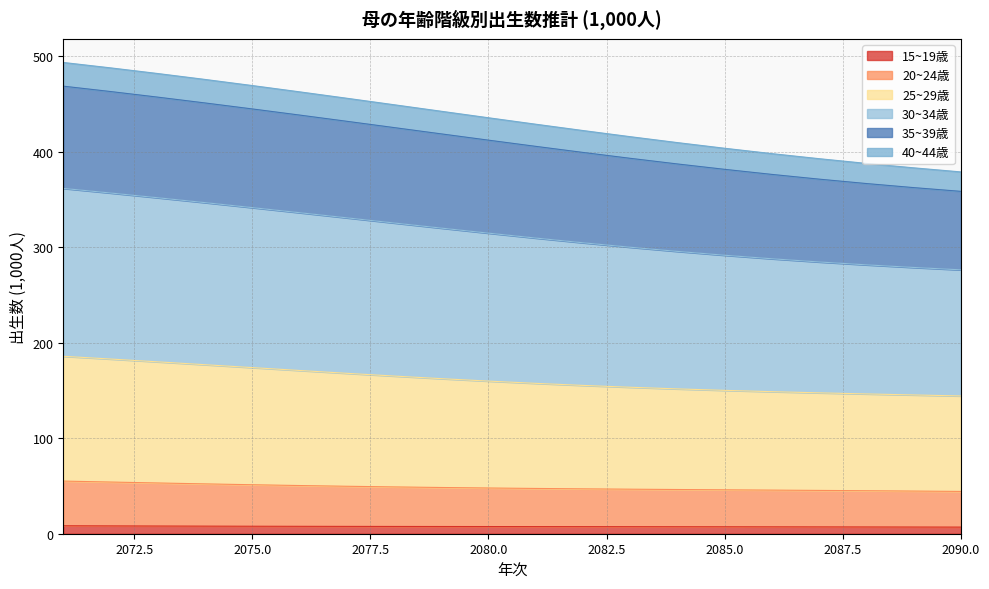

Count the number of categories in the chart.

20